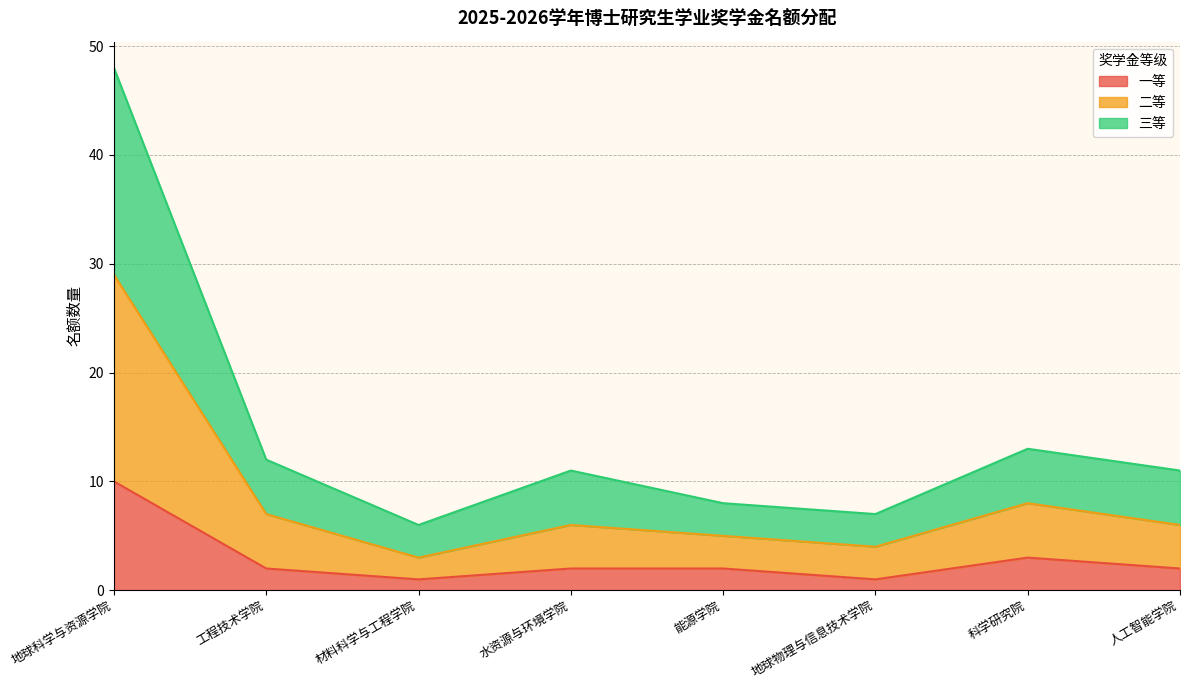

Reading left to right, transcribe all the data shown in this chart.

一等: 地球科学与资源学院=10	工程技术学院=2	材料科学与工程学院=1	水资源与环境学院=2	能源学院=2	地球物理与信息技术学院=1	科学研究院=3	人工智能学院=2
二等: 地球科学与资源学院=29	工程技术学院=7	材料科学与工程学院=3	水资源与环境学院=6	能源学院=5	地球物理与信息技术学院=4	科学研究院=8	人工智能学院=6
三等: 地球科学与资源学院=48	工程技术学院=12	材料科学与工程学院=6	水资源与环境学院=11	能源学院=8	地球物理与信息技术学院=7	科学研究院=13	人工智能学院=11